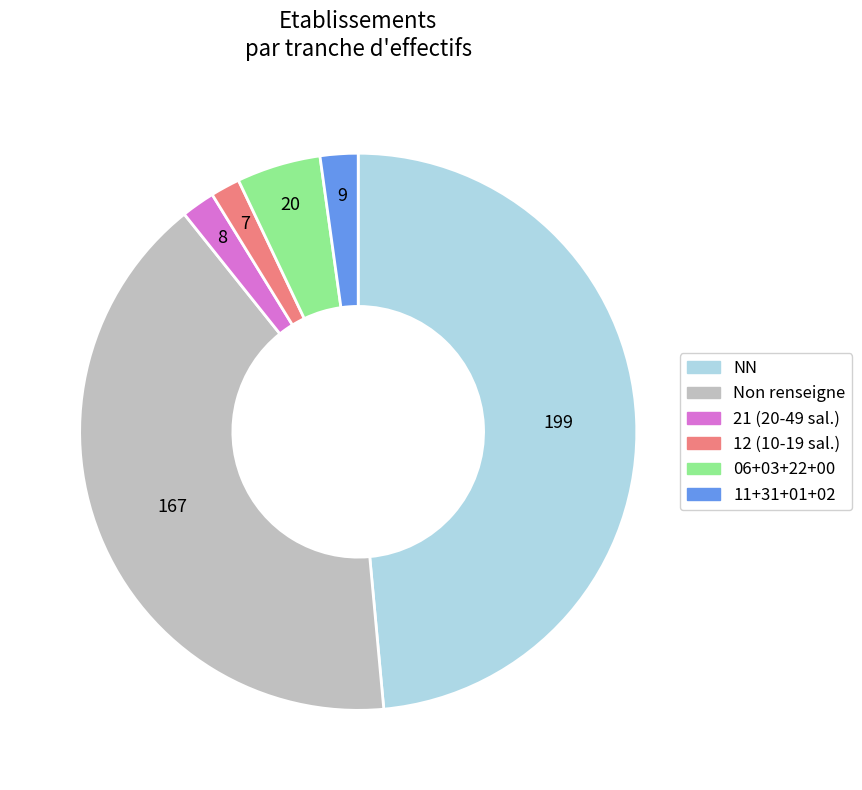

Is there a majority slice in this chart?

No